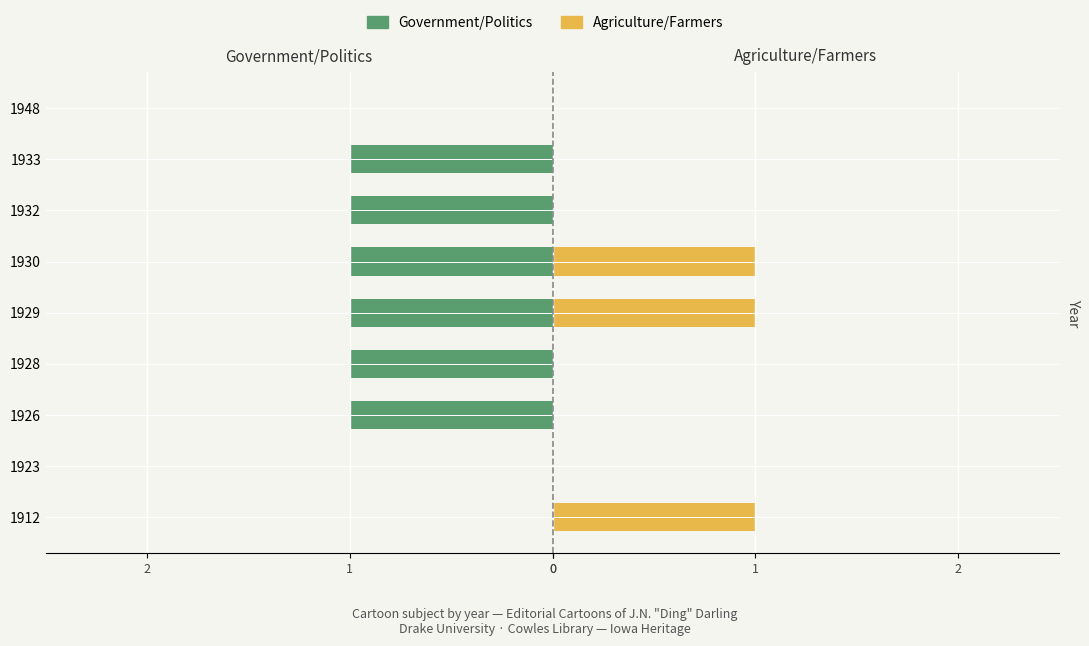

What is the sum of all Government/Politics values?

-6